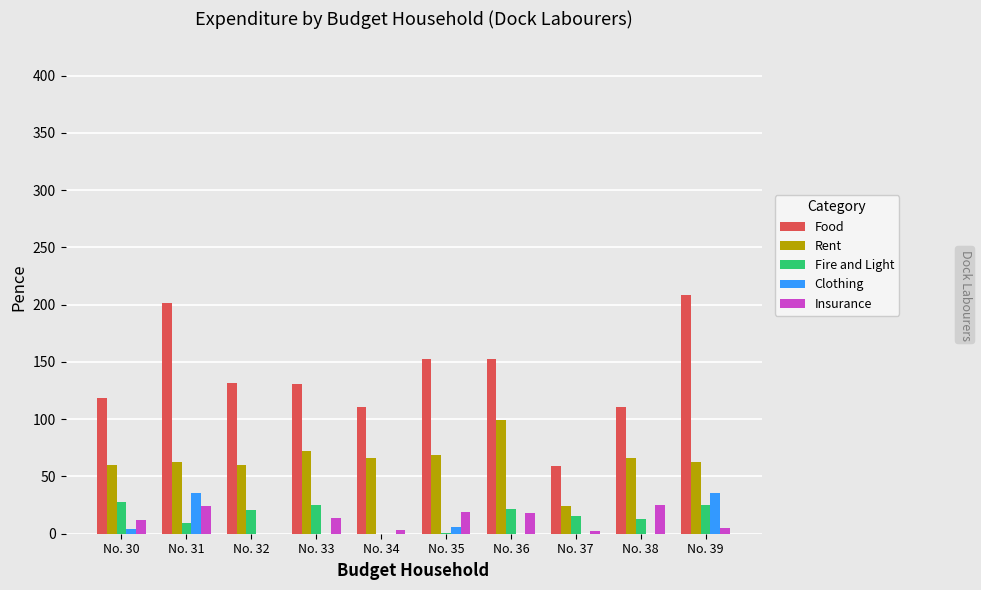

Is it true that Fire and Light equals -15.1 at No. 34?

False